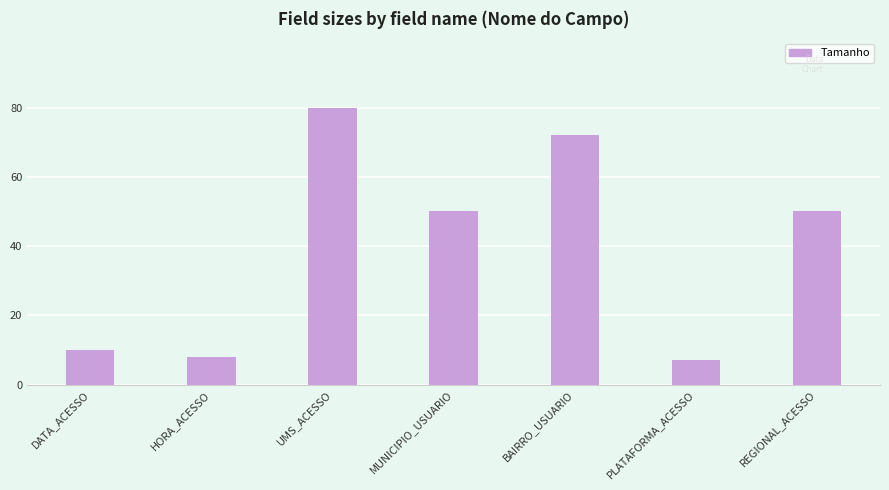

Between PLATAFORMA_ACESSO and DATA_ACESSO, which is larger?

DATA_ACESSO